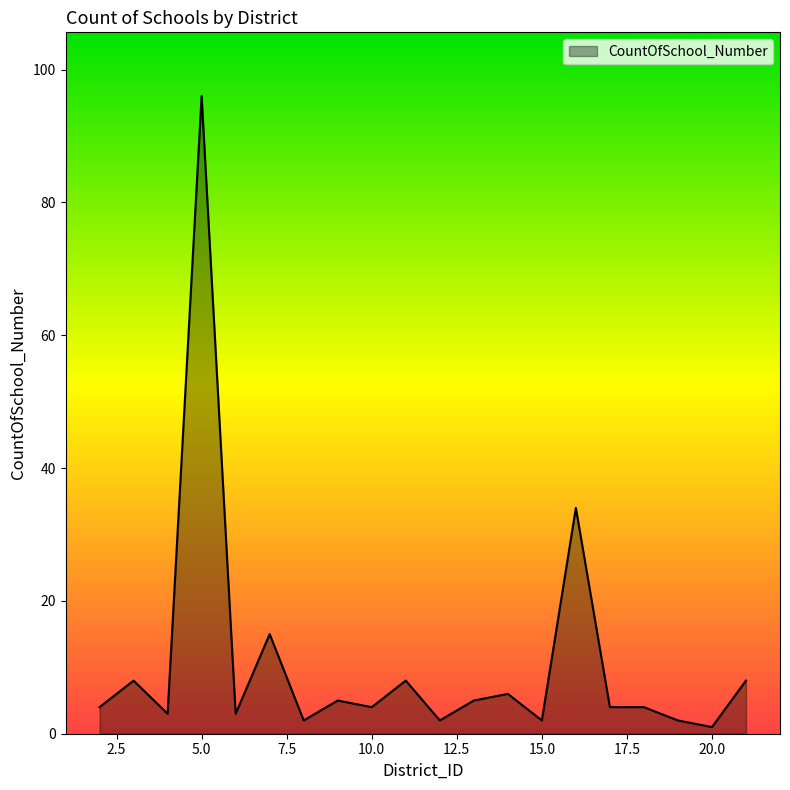

What is the difference between the second highest and minimum values?

33